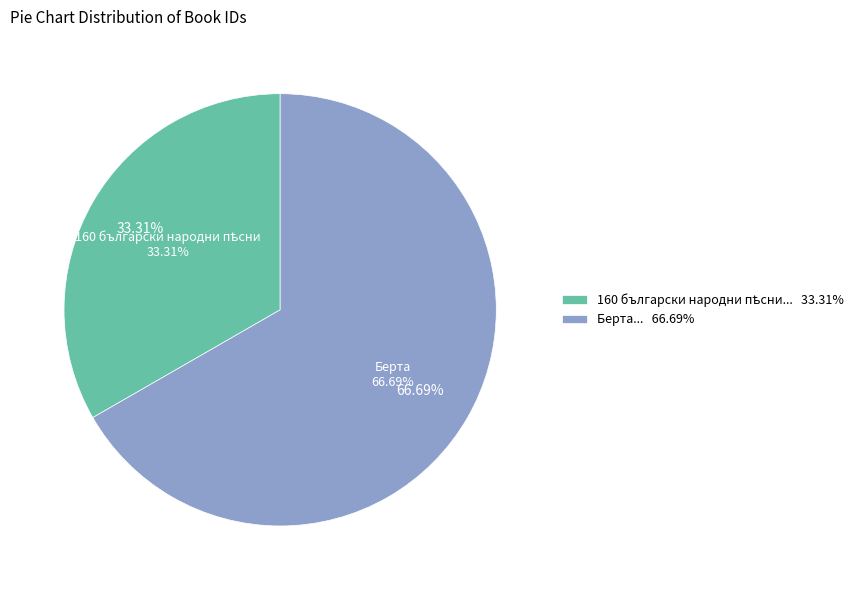

What is the ratio of the value at Берта to the value at 160 български народни пѣсни?

2.0